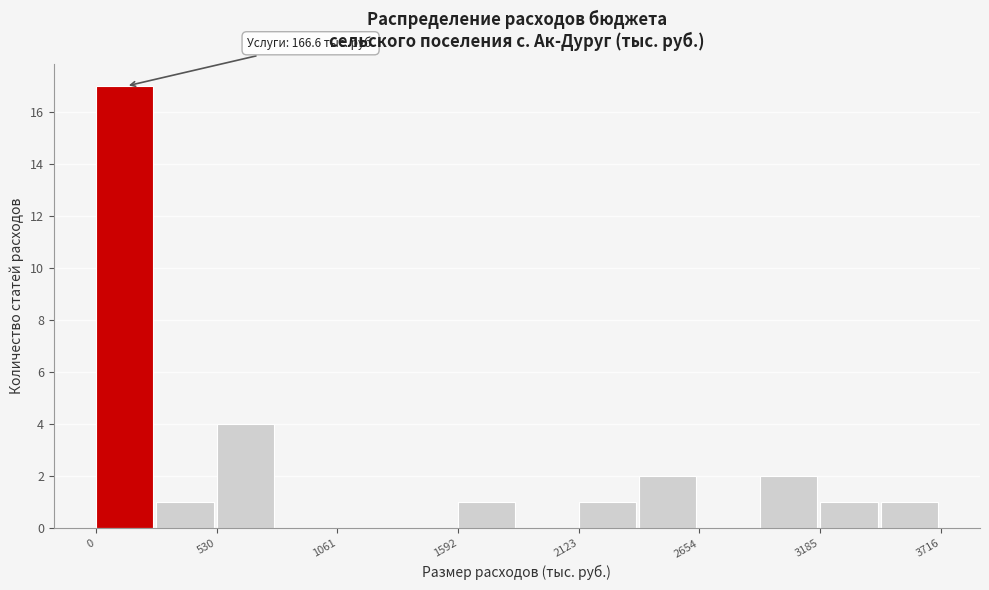

Around what value on the x-axis is the tallest bar? Give the approximate position of its centre, as read against the axis.

100